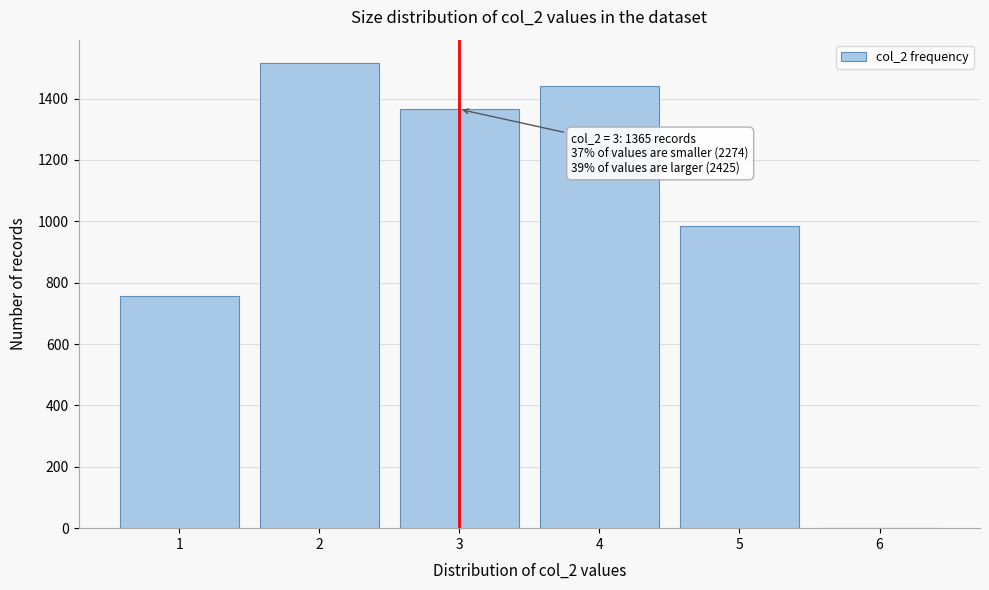

Reading left to right, what are all the values shown in this chart?

1=758	2=1516	3=1365	4=1440	5=985	6=0